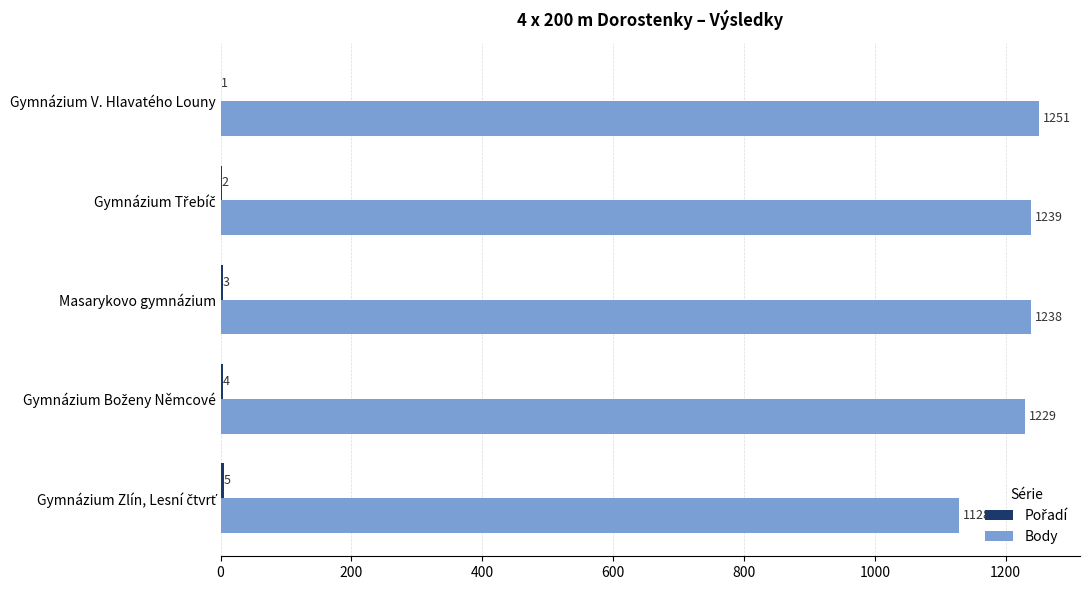

What is the highest value of the Body series?

1251